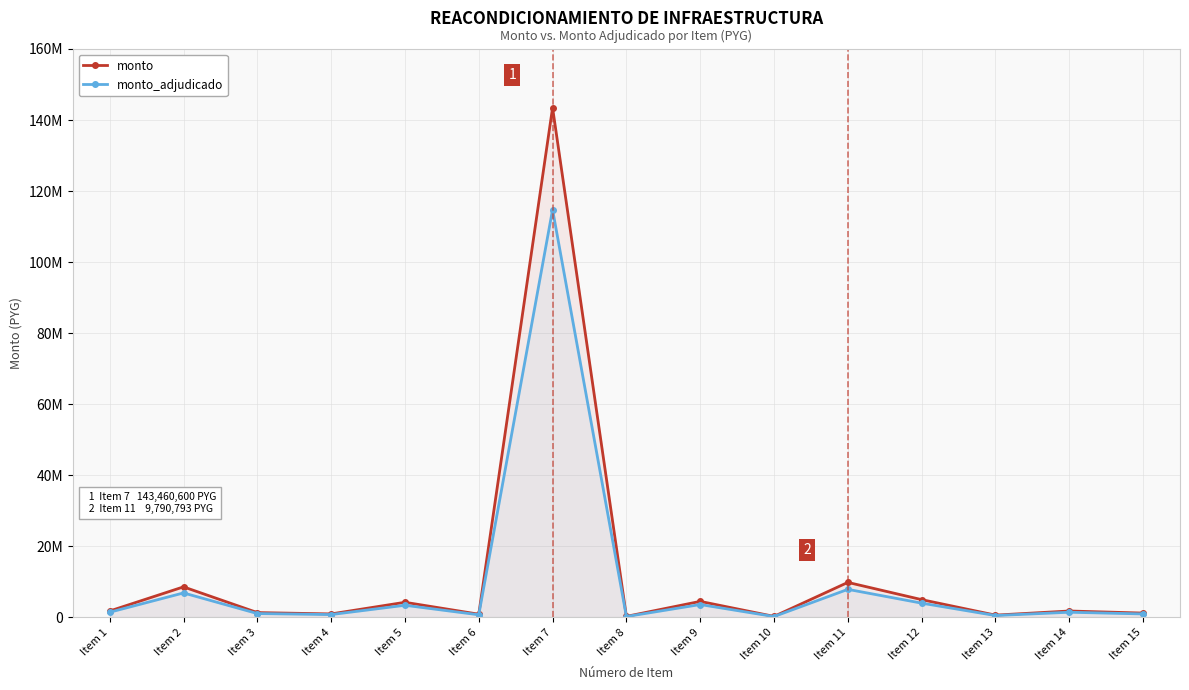

What is the difference between the highest and lowest values at Item 12?

987468